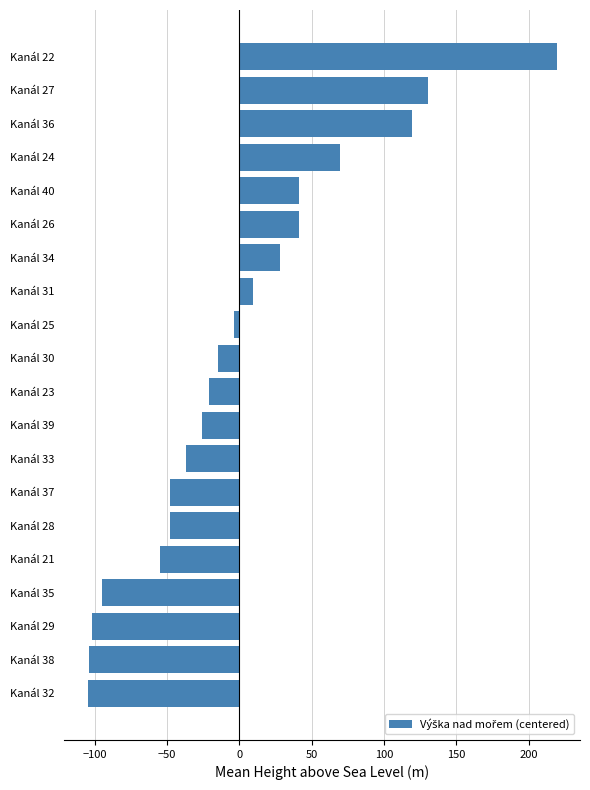

What is the change in value from Kanál 29 to Kanál 40?

+143.0